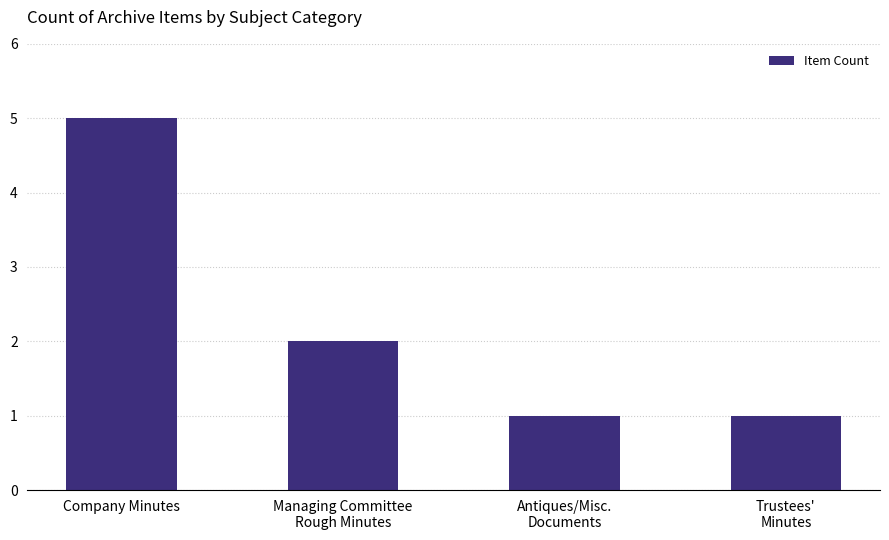

What is the label of the 2nd bar from the left?

Managing Committee
Rough Minutes